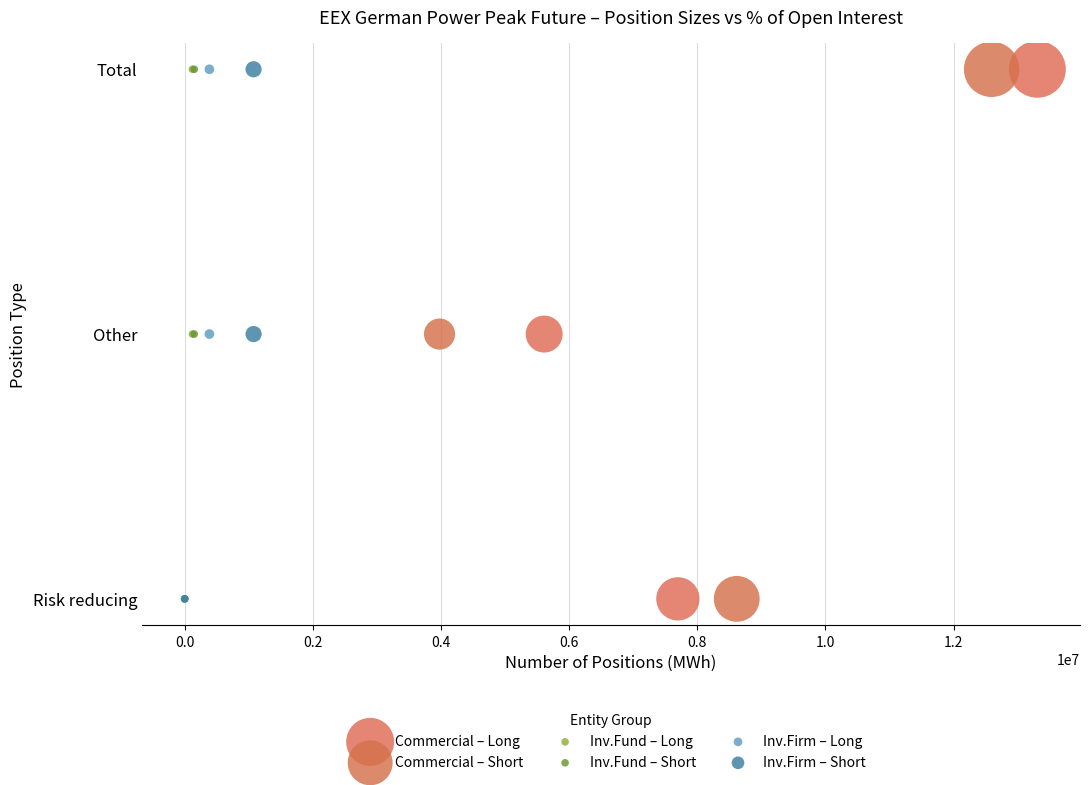

What are all the series names shown in the legend?

Commercial – Long, Commercial – Short, Inv.Fund – Long, Inv.Fund – Short, Inv.Firm – Long, Inv.Firm – Short